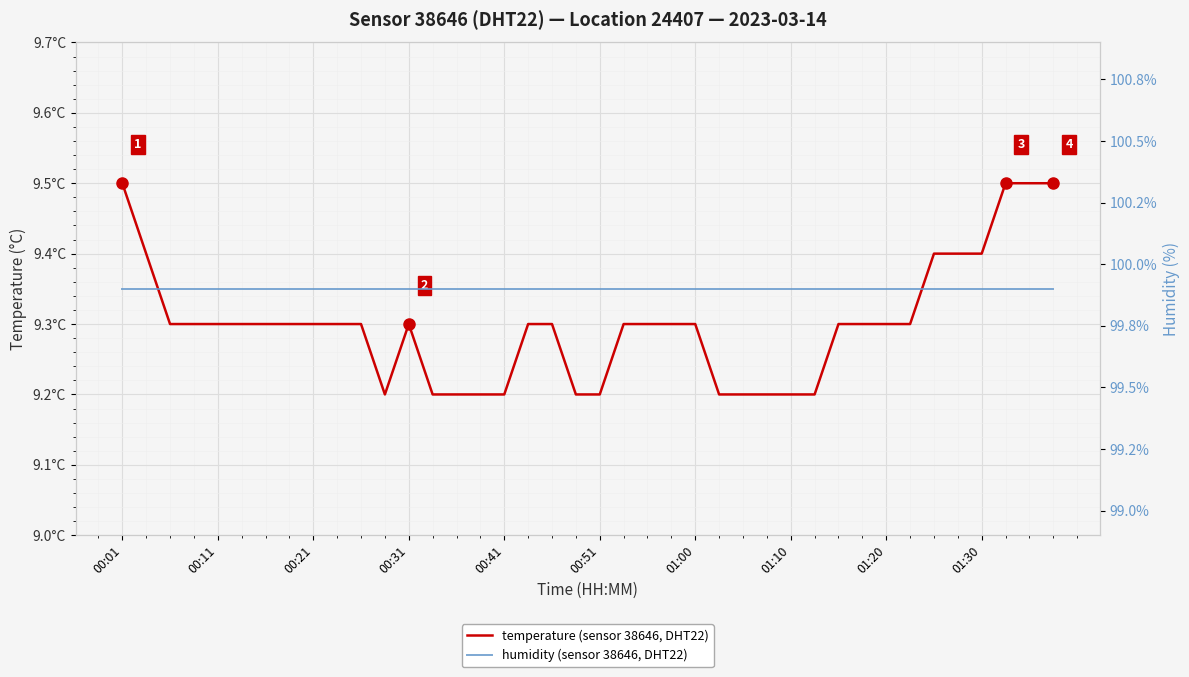

Which series has the largest total across all categories?

humidity